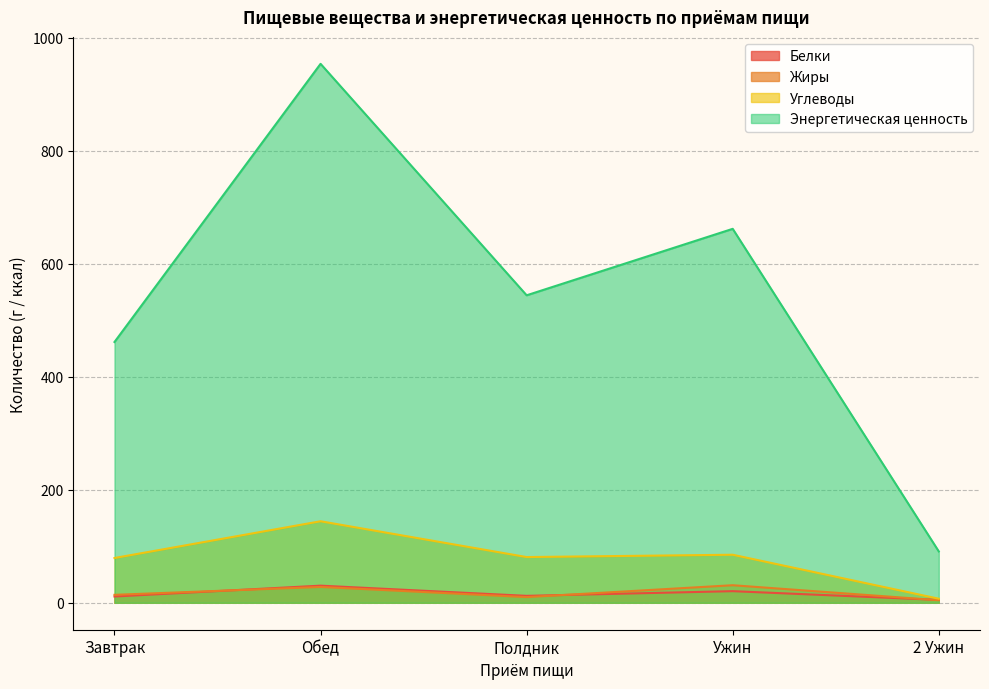

At which category does Энергетическая ценность reach its first local peak?

Обед